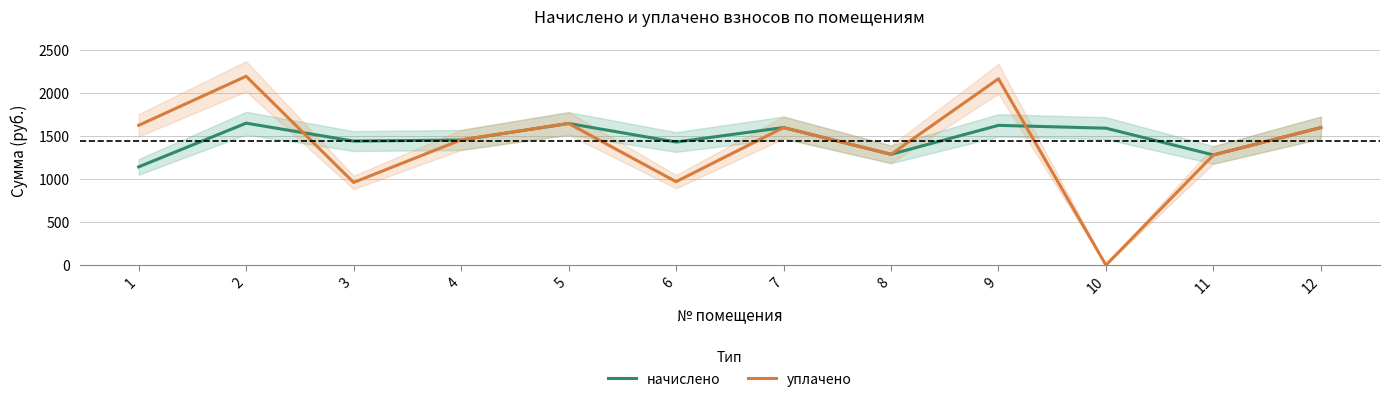

What is the difference between the уплачено values at 7 and 3?

639.1